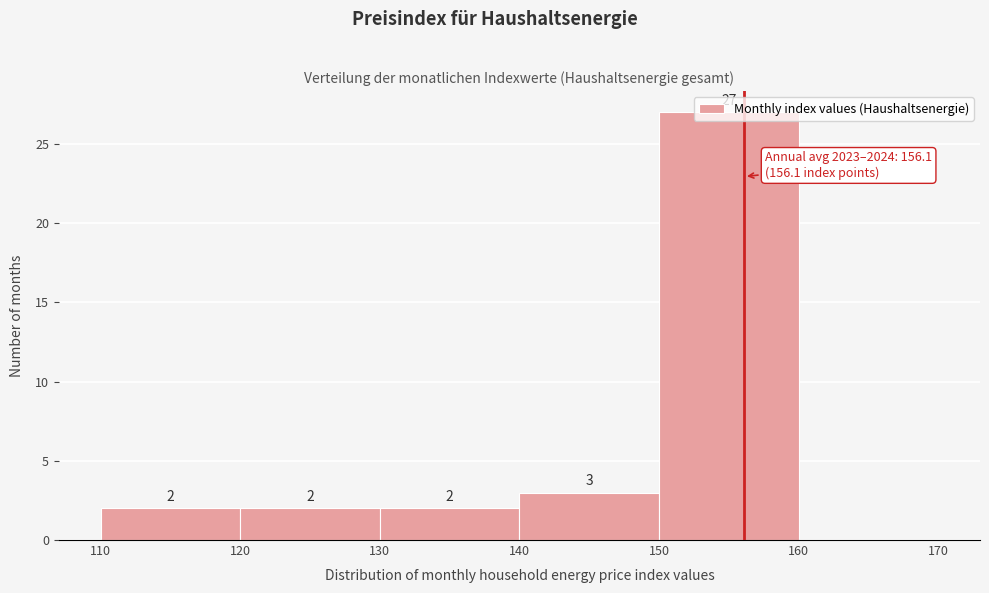

Which range on the x-axis has the tallest bar?

150 to 160